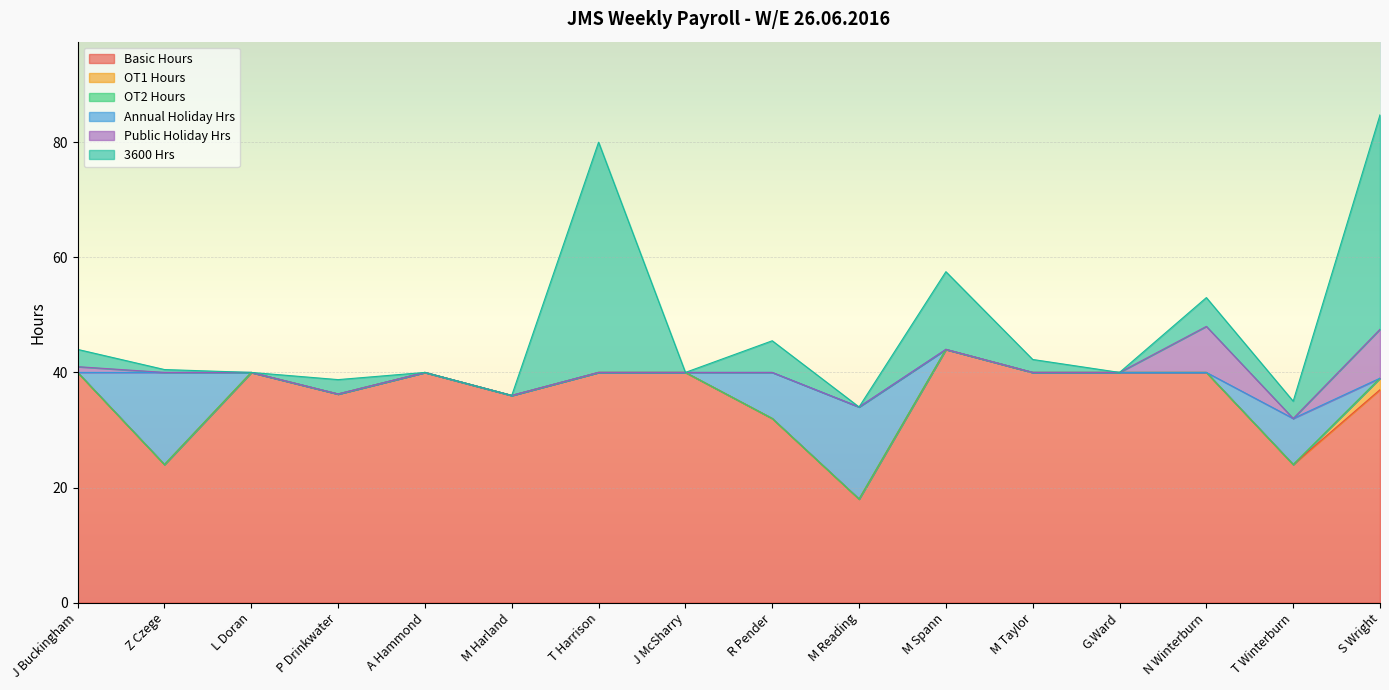

The Public Holiday Hrs series shows 8.0 at N Winterburn. True or false?

True